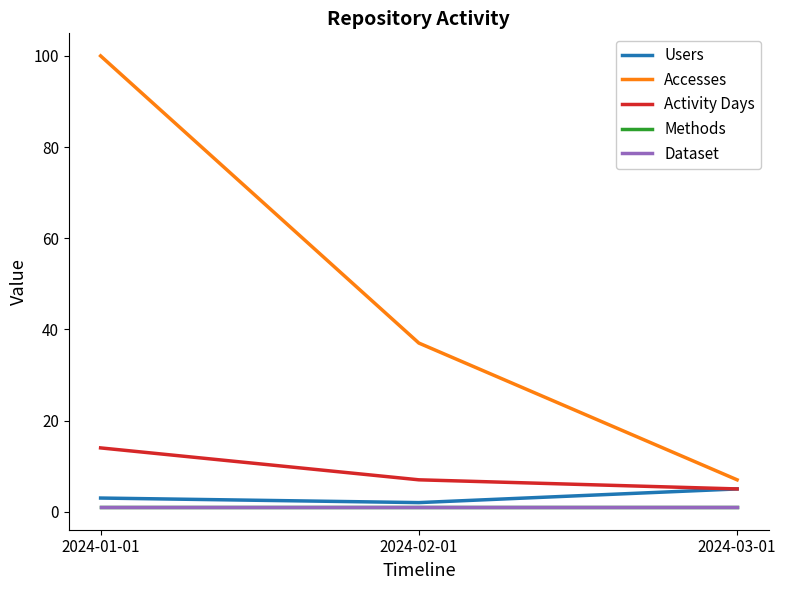

What is the highest value of the Dataset series?

1